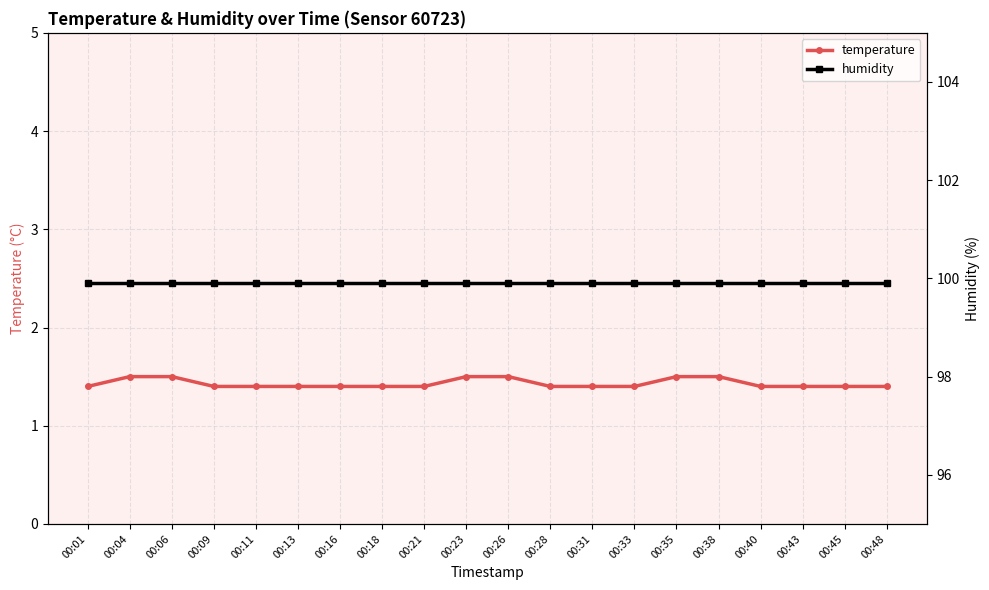

The value of humidity at 00:01 is 62.6. True or false?

False